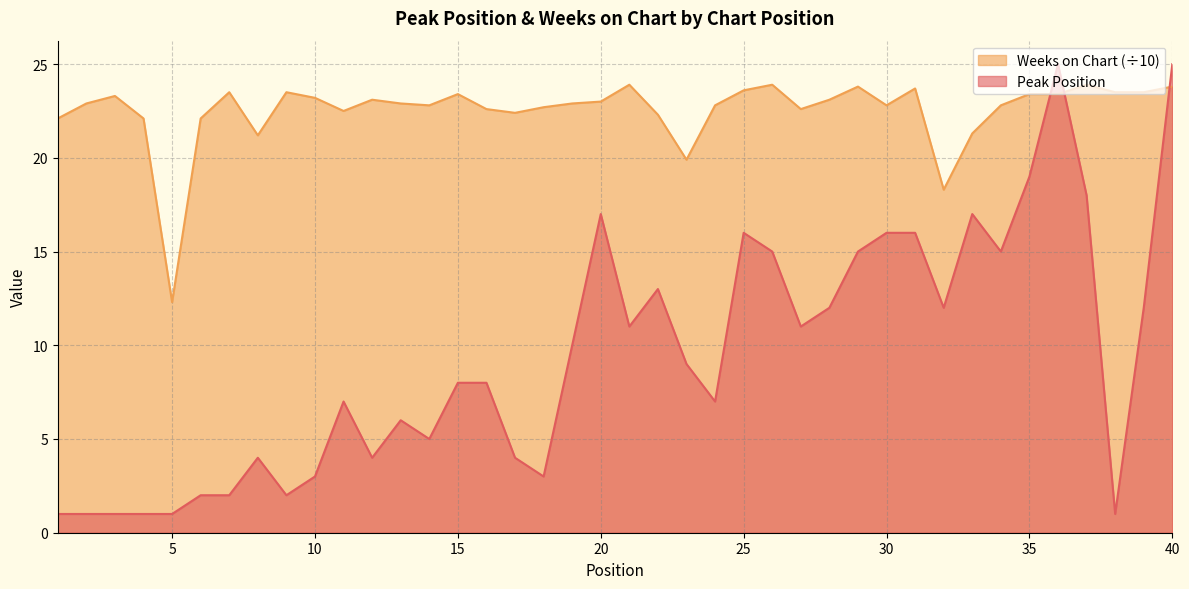

What is the sum of the Peak Position values at 12 and 8?

8.0